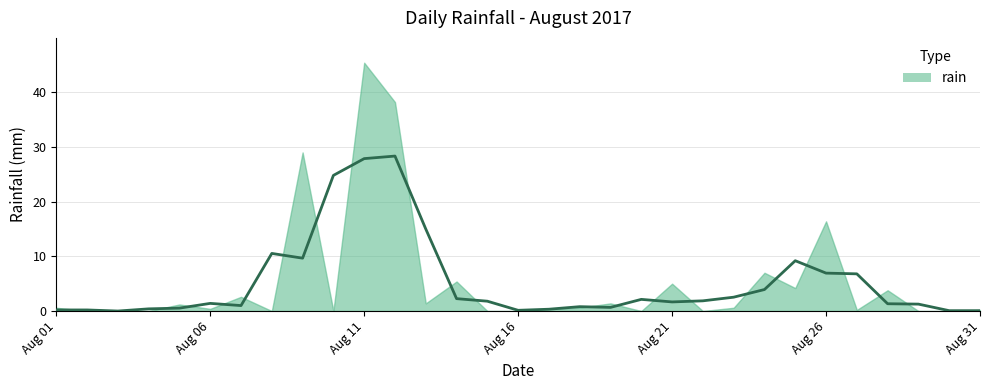

List the labels in order of value, largest first.

2017-08-11, 2017-08-12, 2017-08-09, 2017-08-26, 2017-08-24, 2017-08-14, 2017-08-21, 2017-08-25, 2017-08-28, 2017-08-07, 2017-08-13, 2017-08-19, 2017-08-05, 2017-08-01, 2017-08-18, 2017-08-23, 2017-08-06, 2017-08-17, 2017-08-27, 2017-08-31, 2017-08-02, 2017-08-03, 2017-08-04, 2017-08-08, 2017-08-10, 2017-08-15, 2017-08-16, 2017-08-20, 2017-08-22, 2017-08-29, 2017-08-30